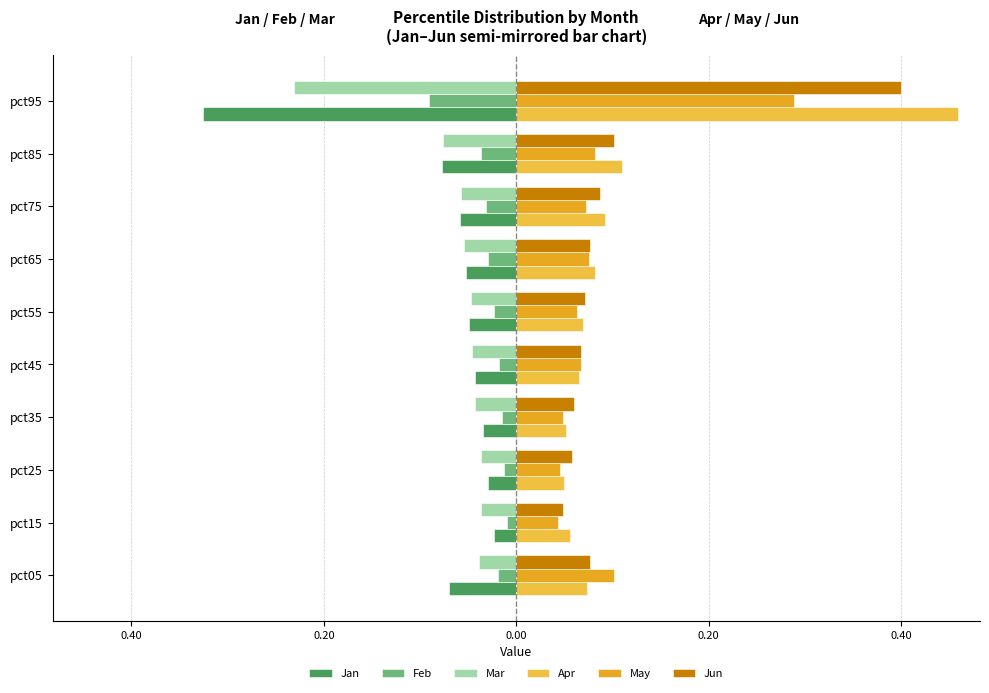

What are all the series names shown in the legend?

Jan, Feb, Mar, Apr, May, Jun